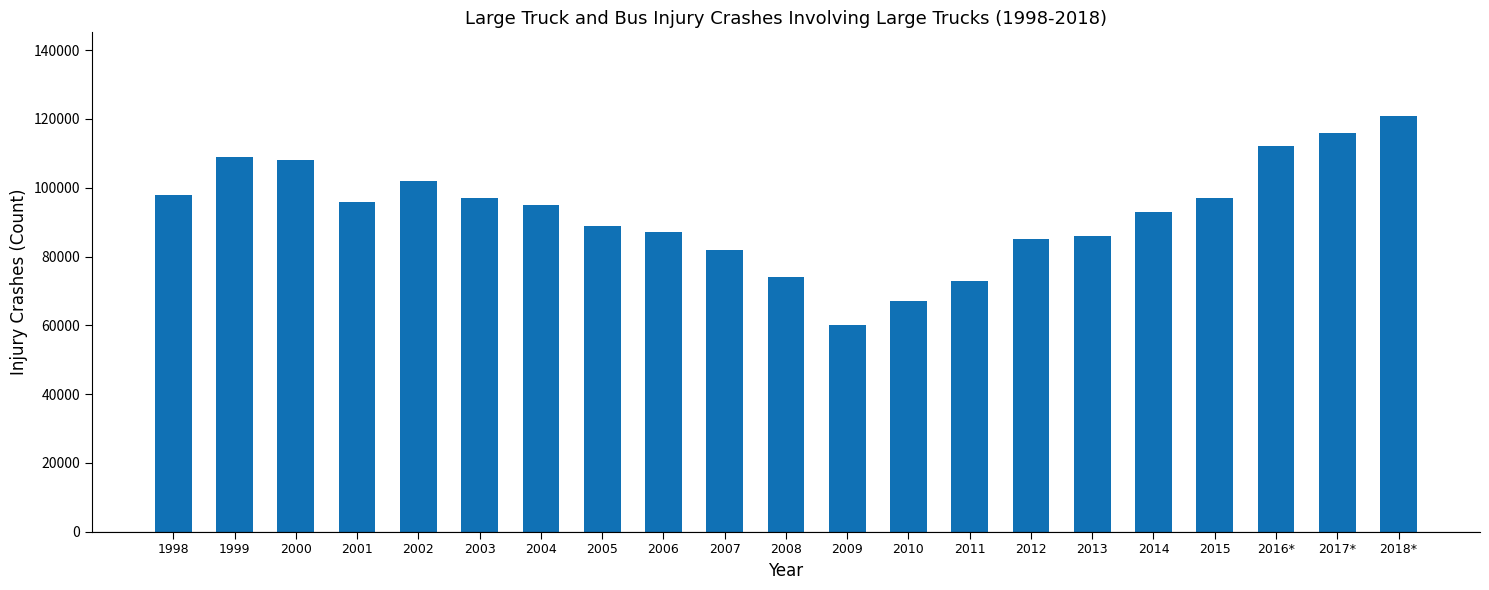

What is the change in value from 1999 to 2015?

-12000